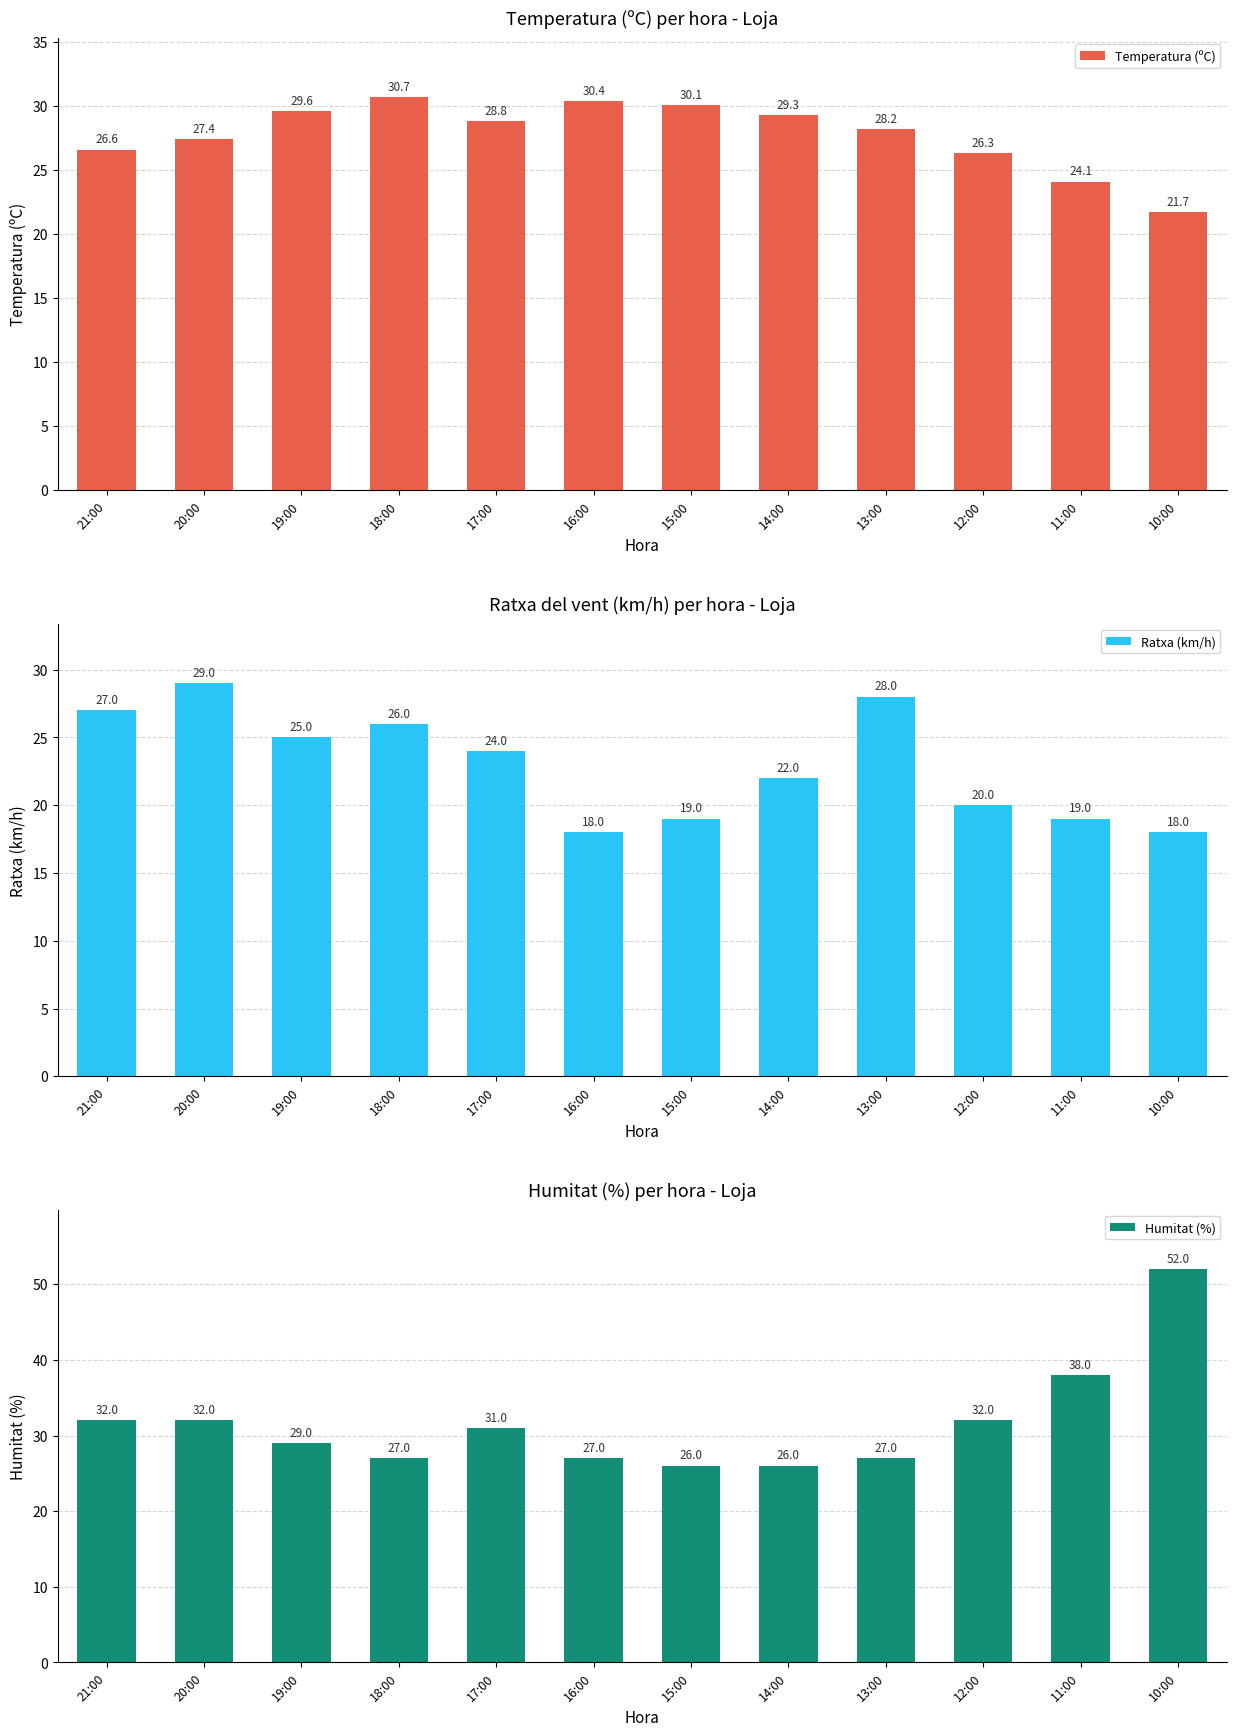

Is it true that Temperatura (ºC) equals 15.8 at 17:00?

False